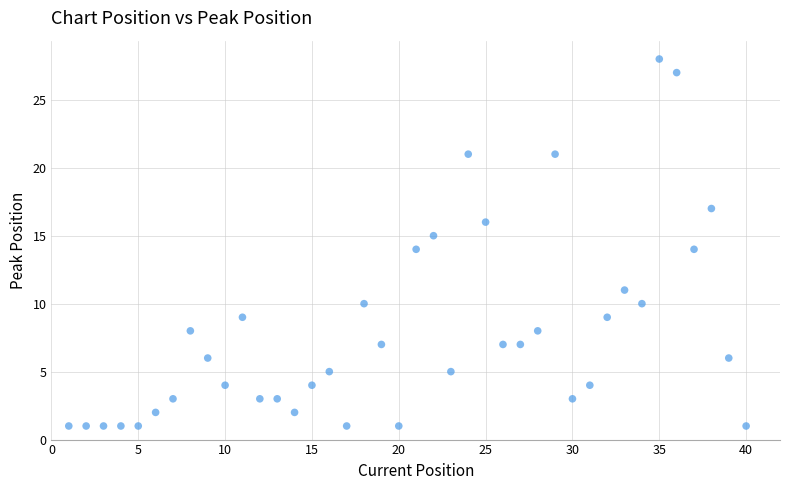

What is the range of Y values (max minus min)?

27